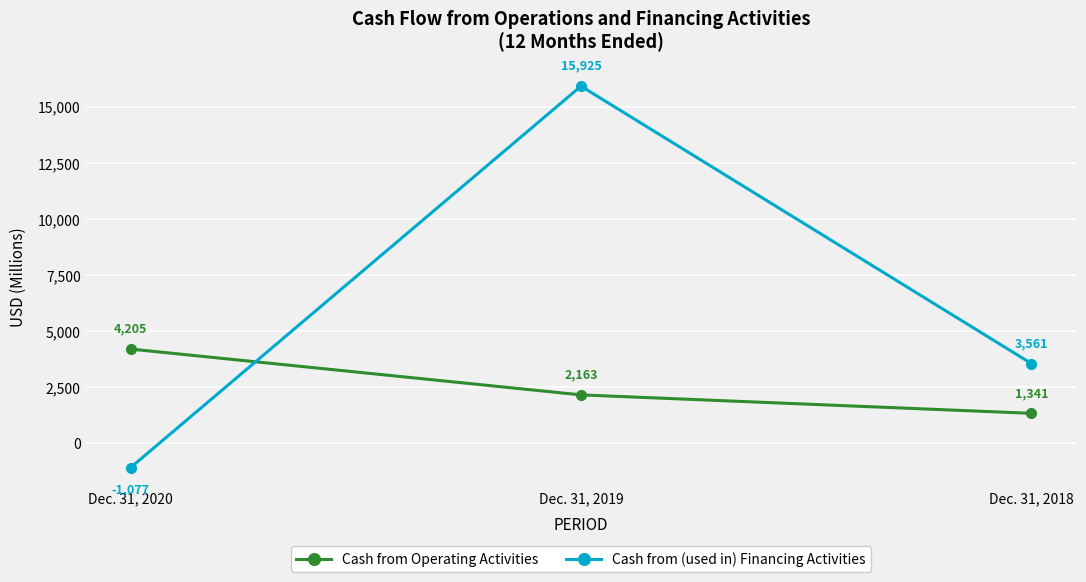

Is the value of Cash from (used in) Financing Activities at Dec. 31, 2019 greater than the value of Cash from Operating Activities at Dec. 31, 2020?

Yes